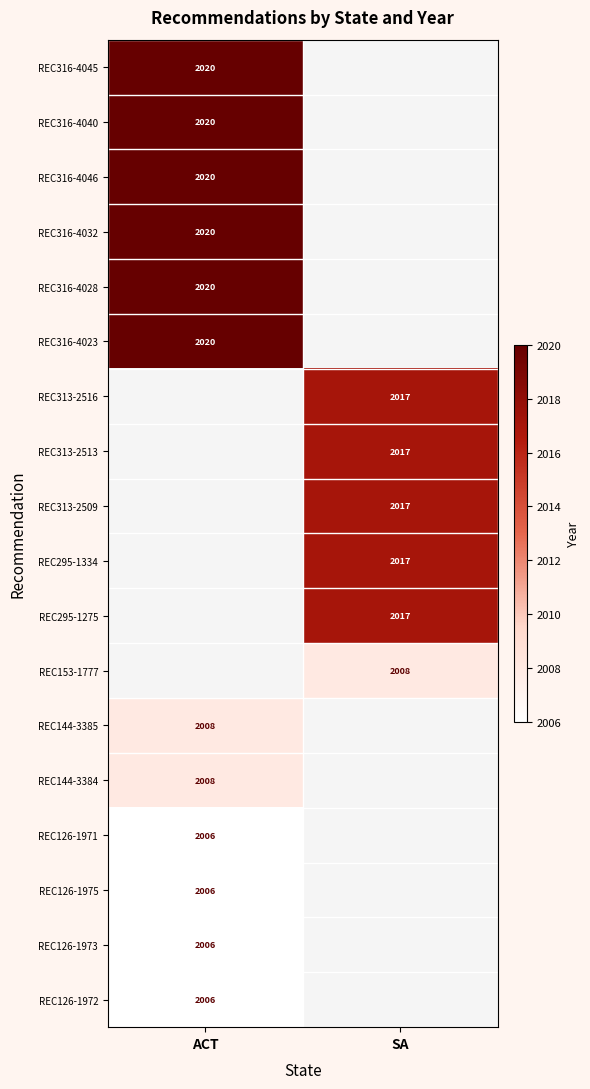

What is the spread (max minus min) of values at ACT?

14.0